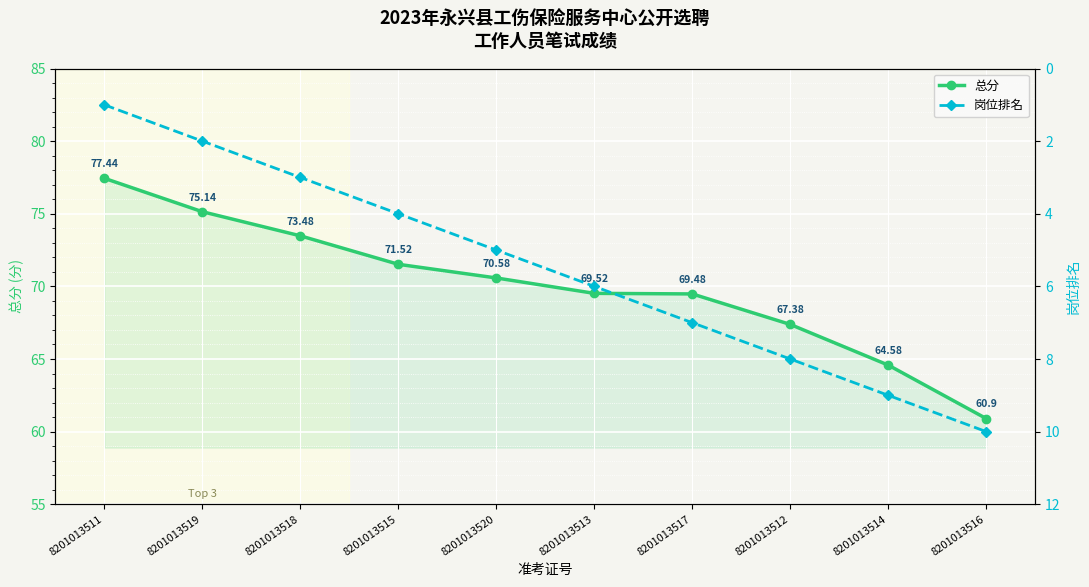

List the labels in order of 总分 value, largest first.

8201013511, 8201013519, 8201013518, 8201013515, 8201013520, 8201013513, 8201013517, 8201013512, 8201013514, 8201013516